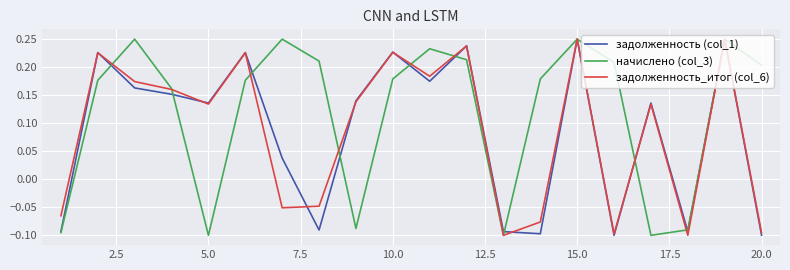

Which series has the largest total across all categories?

начислено (col_3)